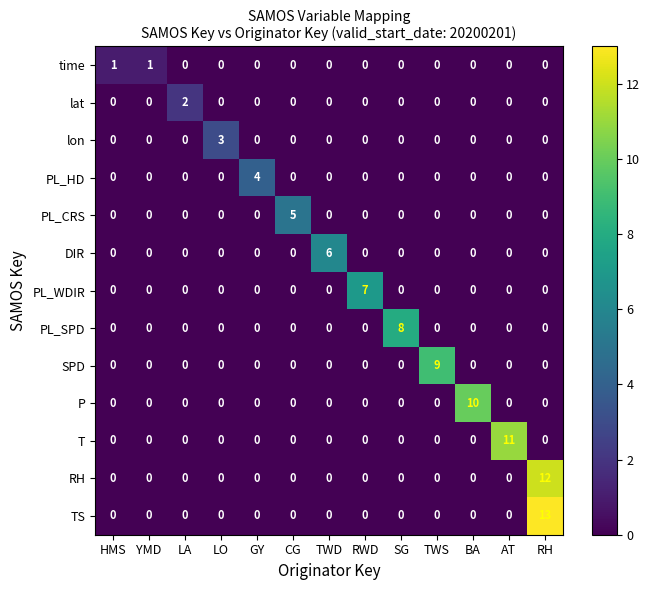

At which category does the chart reach its peak across all series?

RH